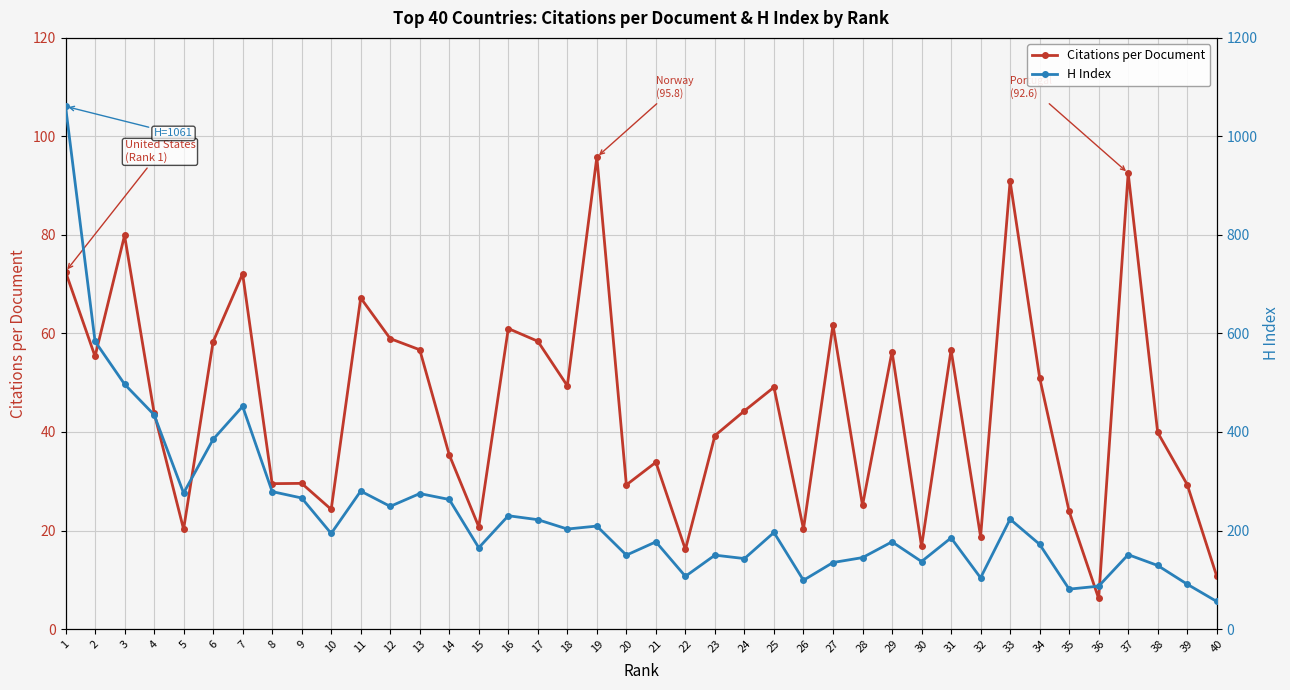

What is the value of the H Index point at the 3rd from the left?

497.0